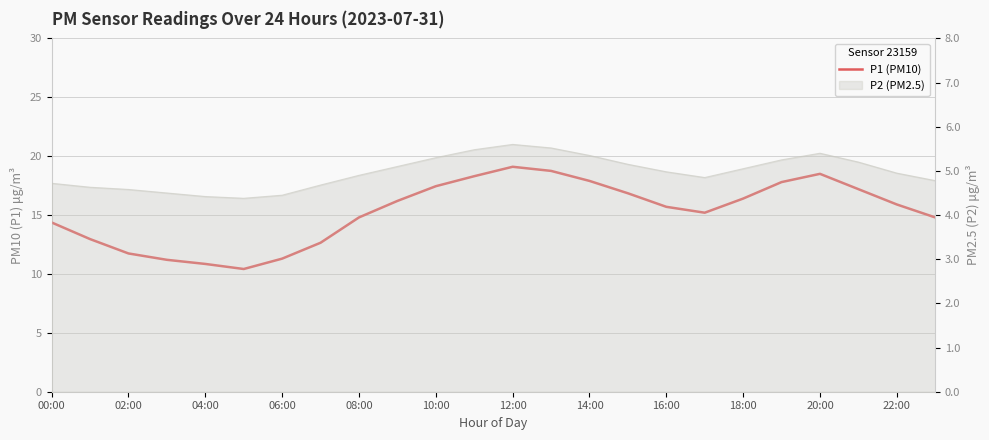

How many points are higher than both their immediate neighbors (excluding endpoints)?

2